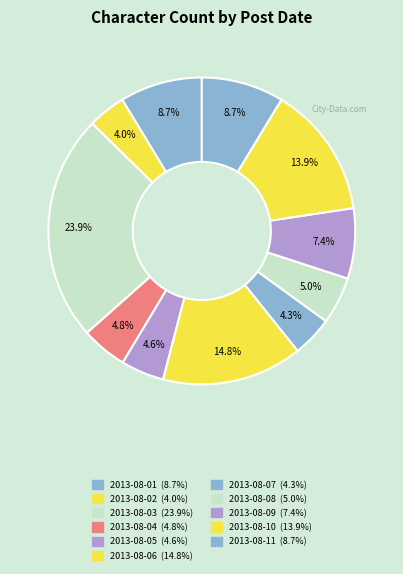

Do 2013-08-07 and 2013-08-03 together represent more than half of the pie?

No